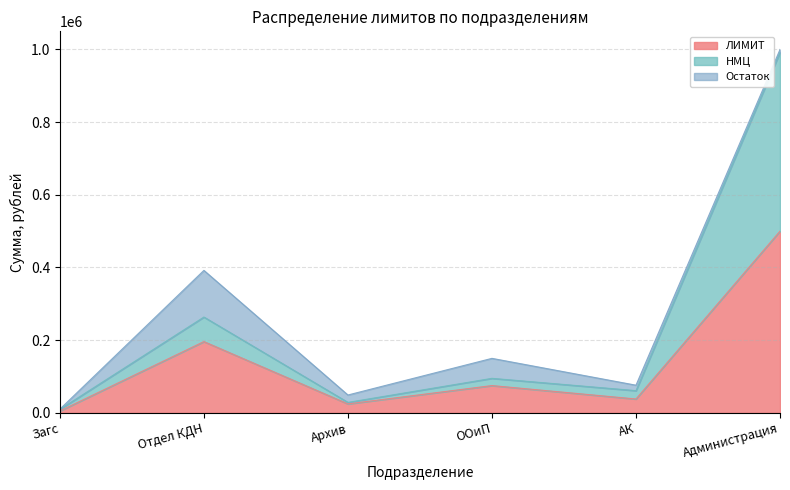

Does the chart display data point markers on the line(s)?

No